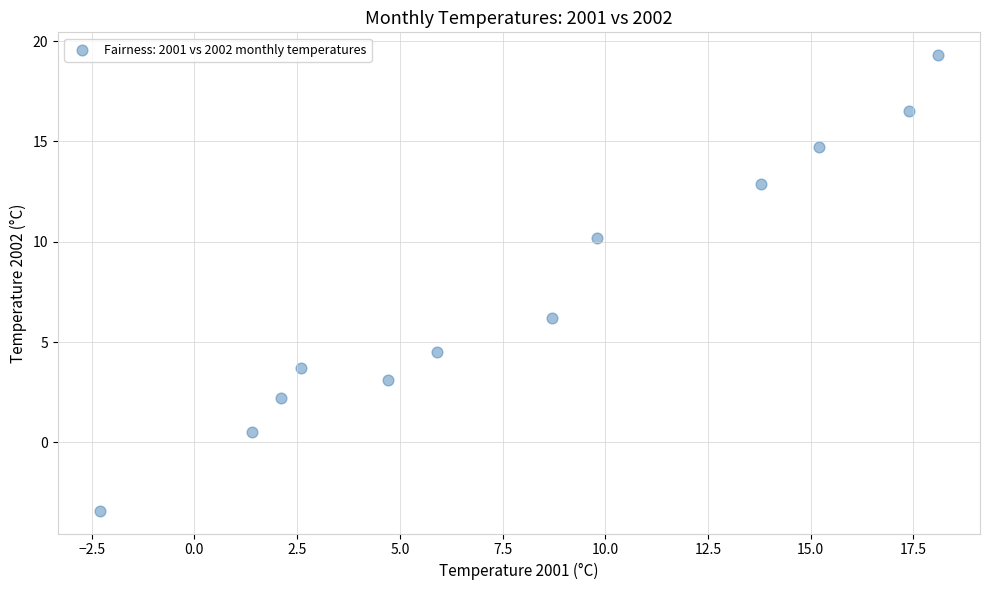

What is the range of X values (max minus min)?

20.4